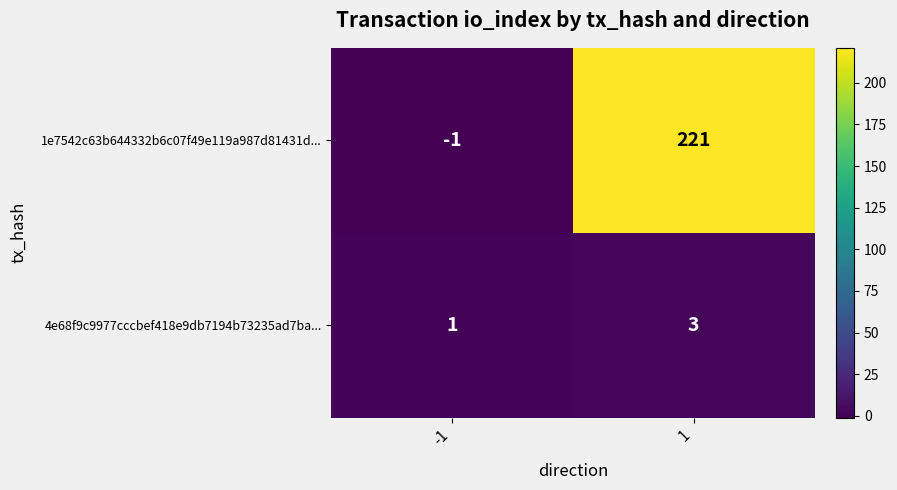

What is the highest value of the 1e7542c63b644332b6c07f49e119a987d81431d... series?

221